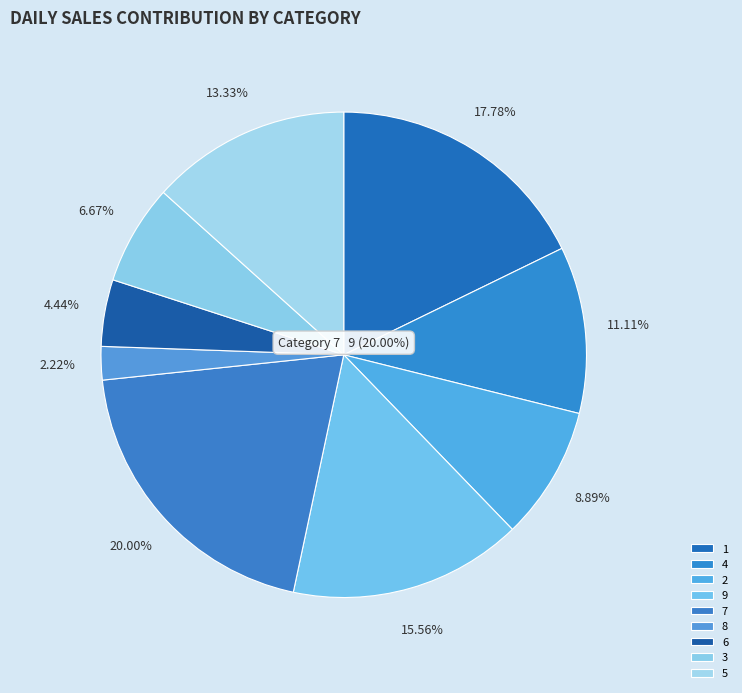

How many segments does this pie chart have?

9